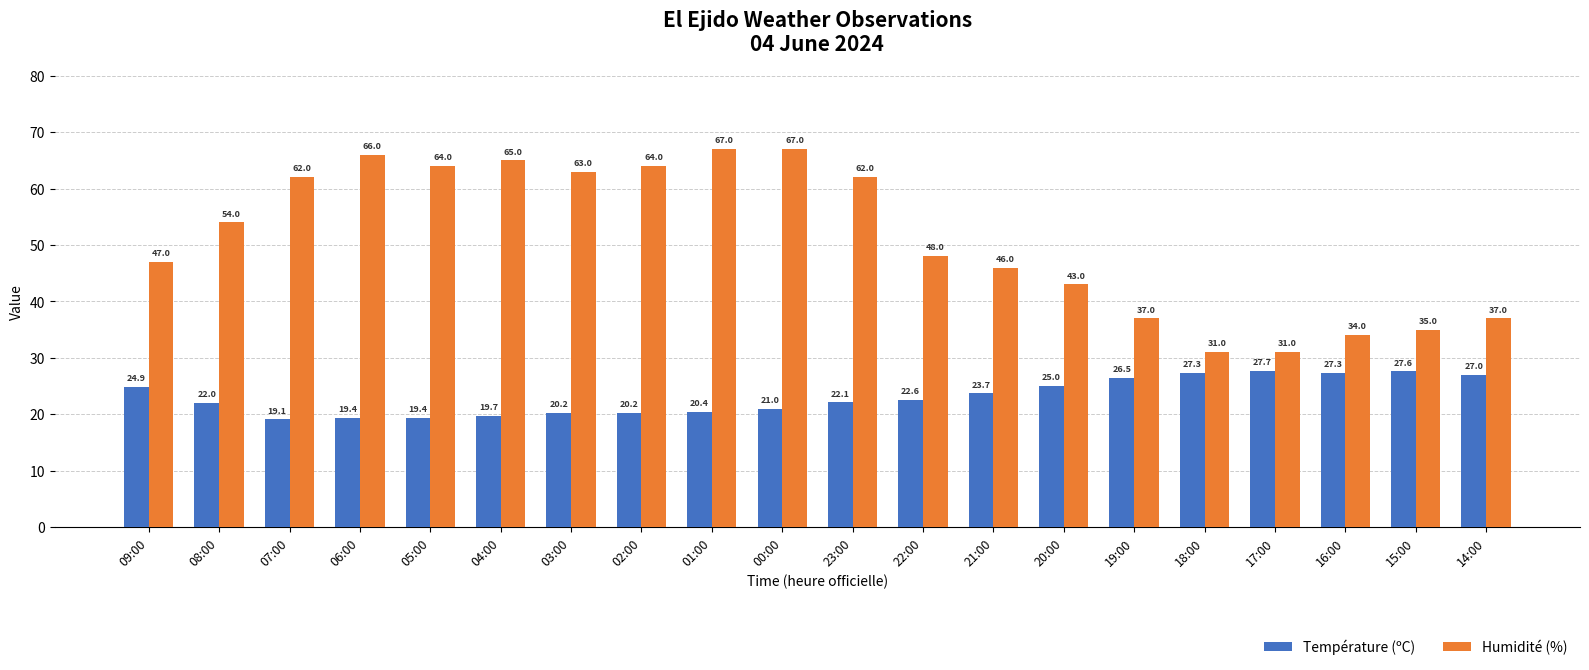

List the series in order of their peak value, lowest first.

Température (ºC), Humidité (%)